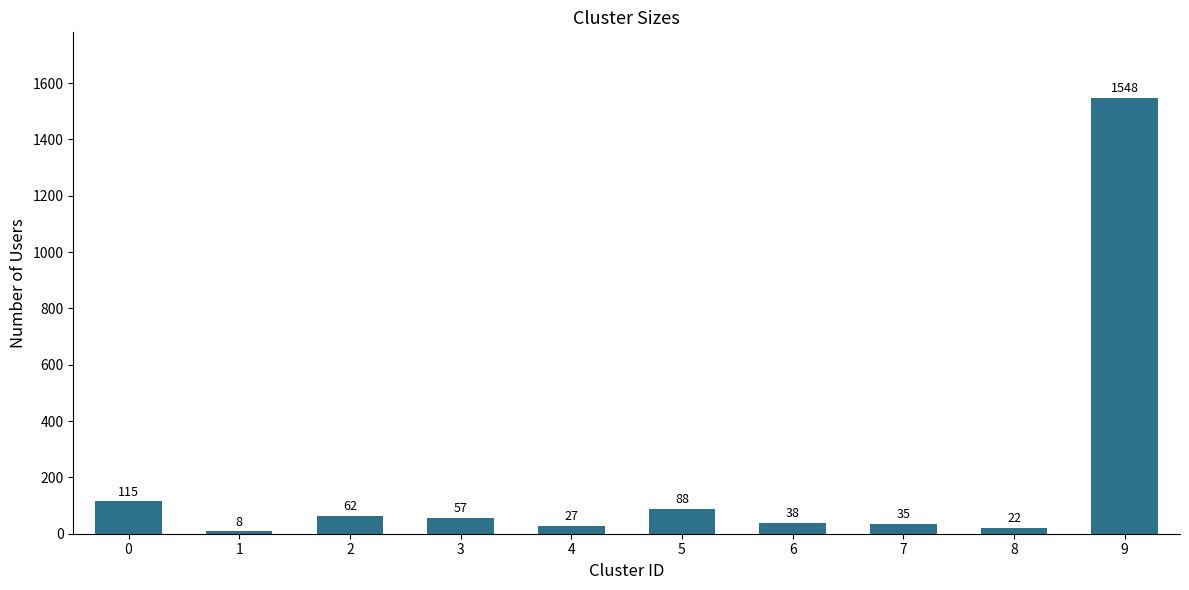

Reading right to left, transcribe all the data shown in this chart.

9=1548	8=22	7=35	6=38	5=88	4=27	3=57	2=62	1=8	0=115